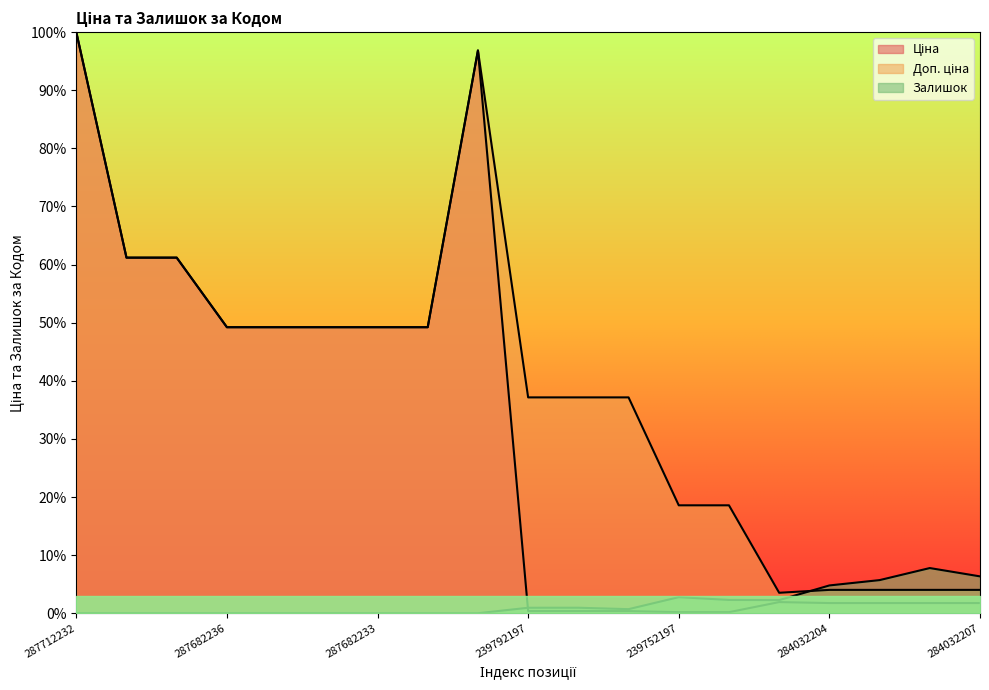

True or false: Ціна and Доп. ціна cross at least once.

False